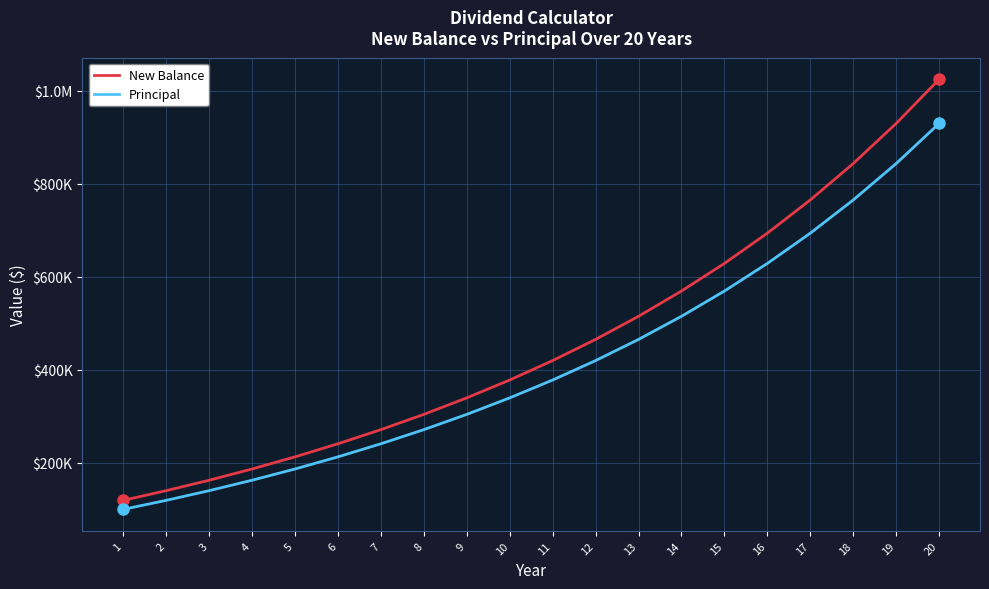

Is it true that New Balance equals 304132.4 at 8?

True